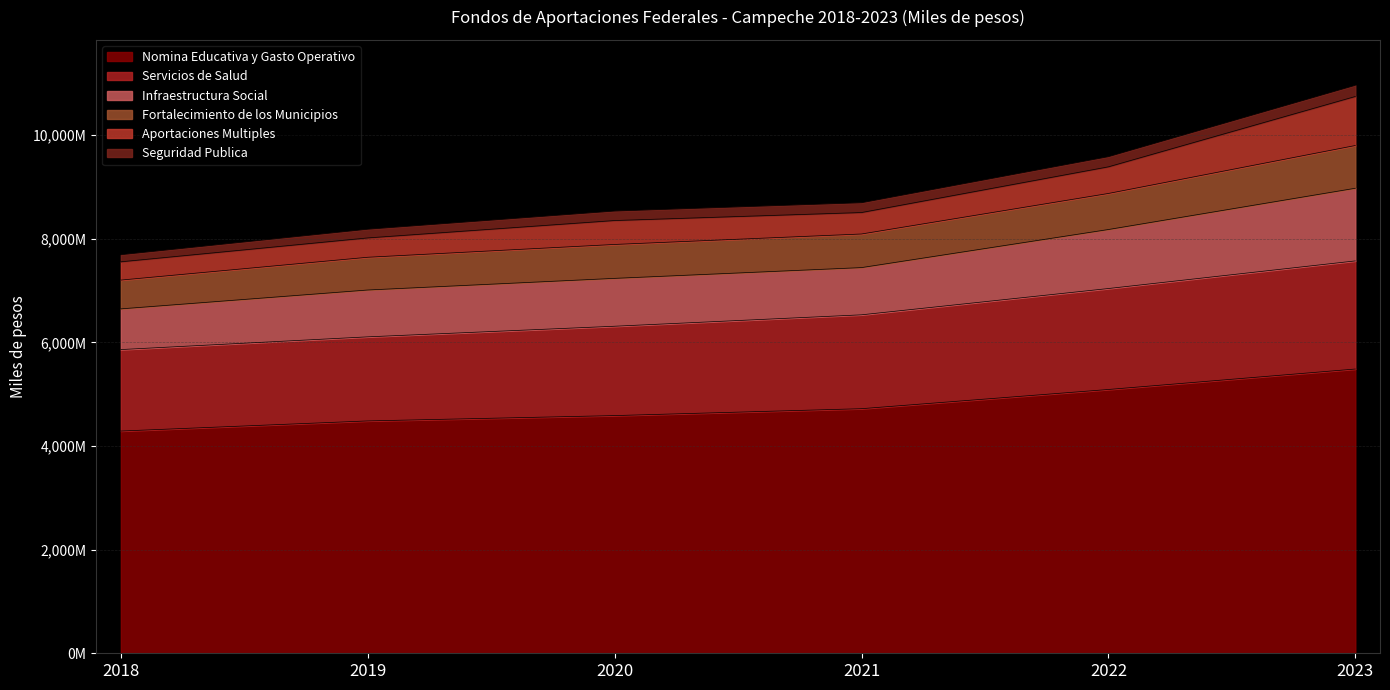

True or false: Infraestructura Social and Servicios de Salud cross at least once.

False